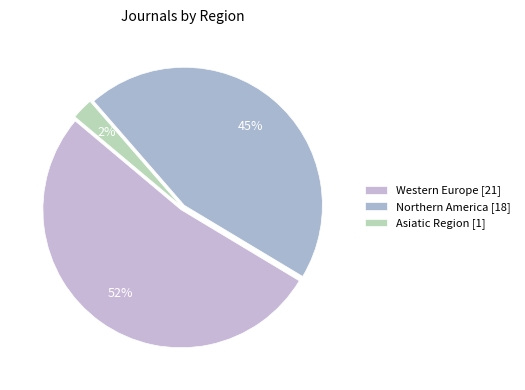

The Western Europe slice represents 43% of the pie. True or false?

False